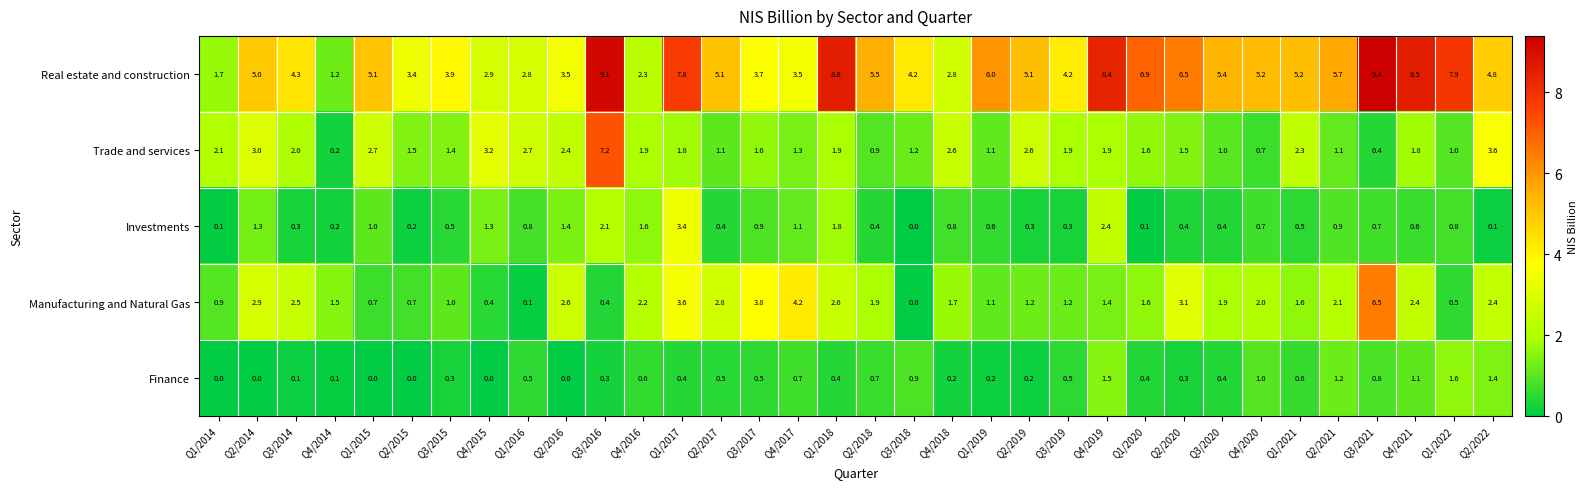

Rank the series by their maximum value, from highest to lowest.

Real estate and construction, Trade and services, Manufacturing and Natural Gas, Investments, Finance